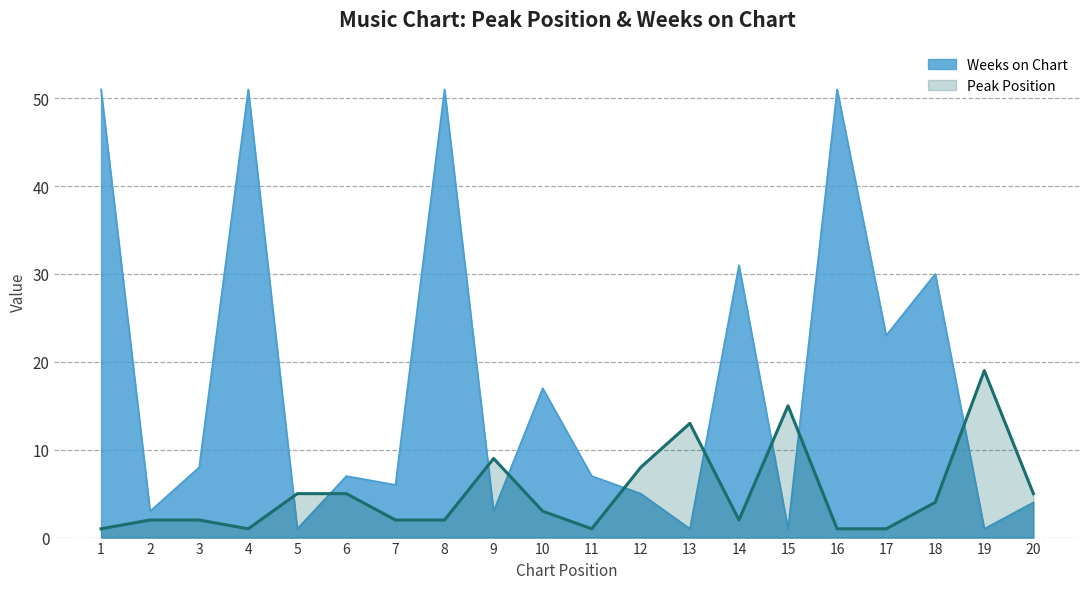

What is the value of the 9th point from the left?

9